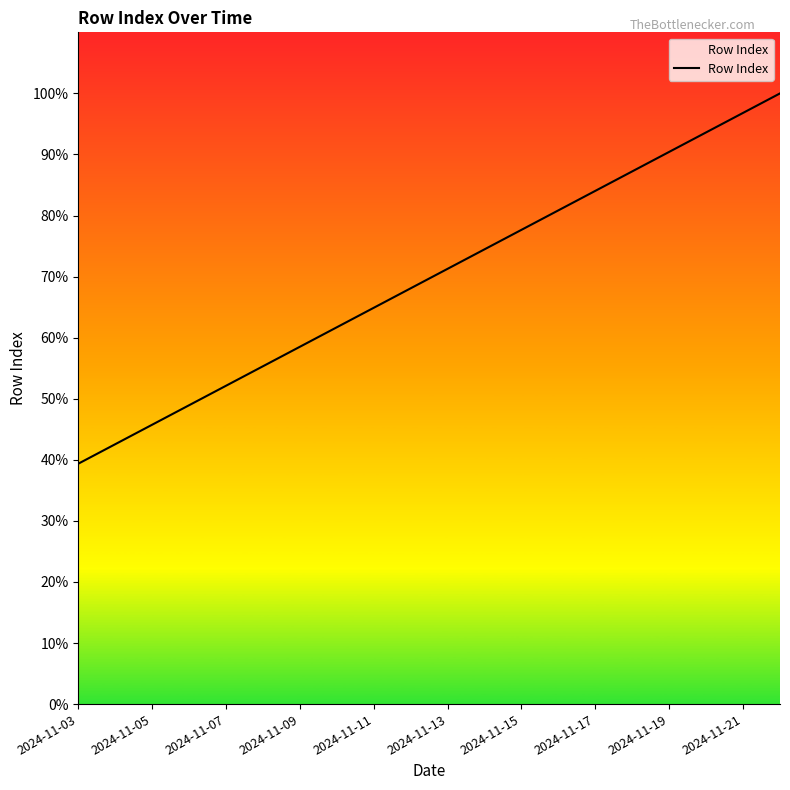

What is the minimum value shown in the chart?

39.4